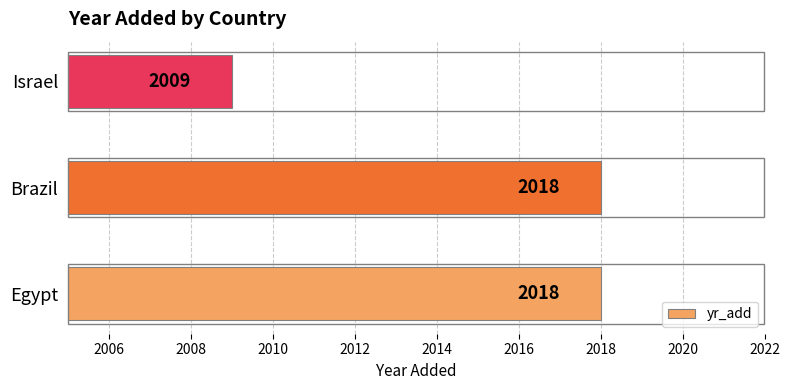

What is the greatest value displayed?

2018